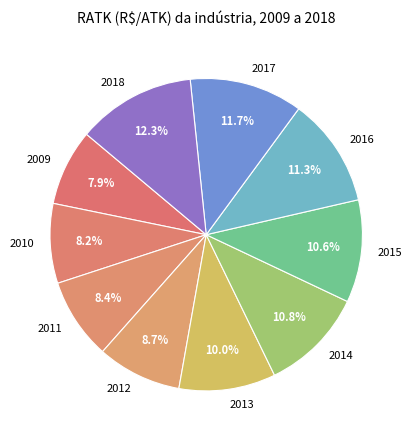

Approximately how many times larger is the value at 2011 compared to 2017?

0.7